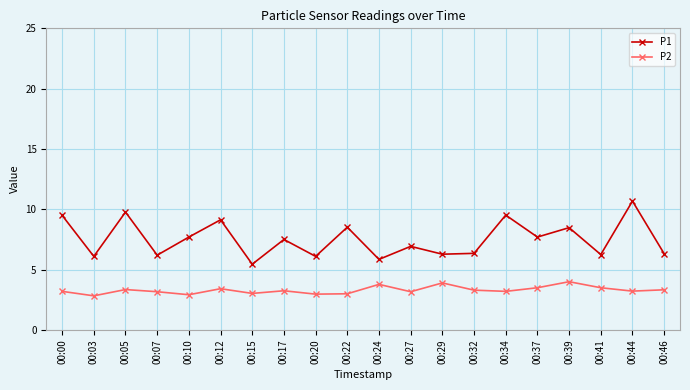

True or false: P2 and P1 cross at least once.

False